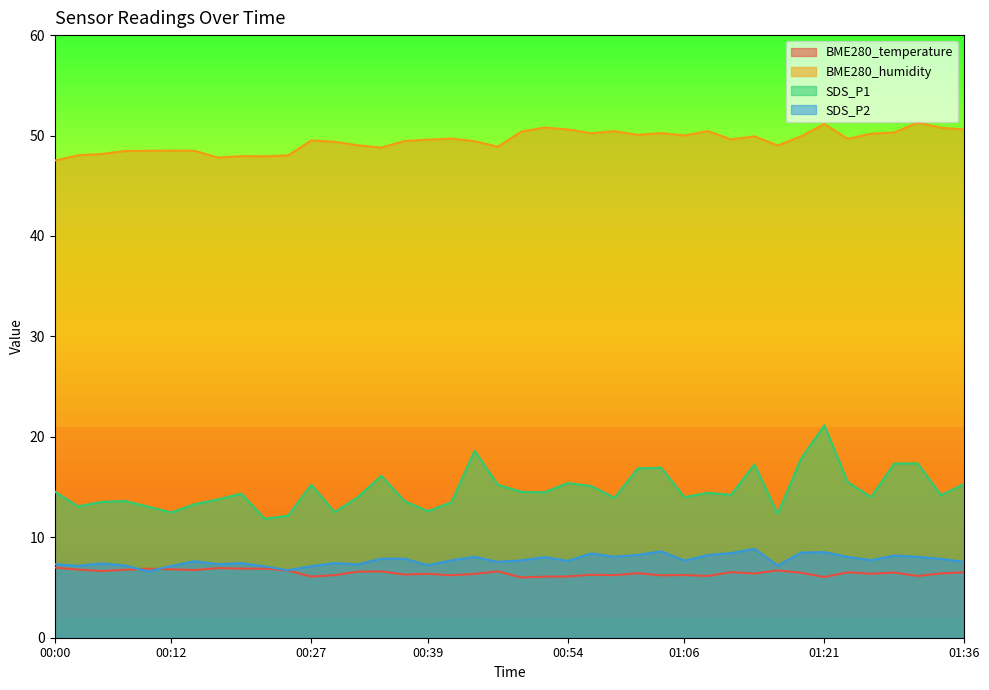

What are all the series names shown in the legend?

BME280_temperature, BME280_humidity, SDS_P1, SDS_P2